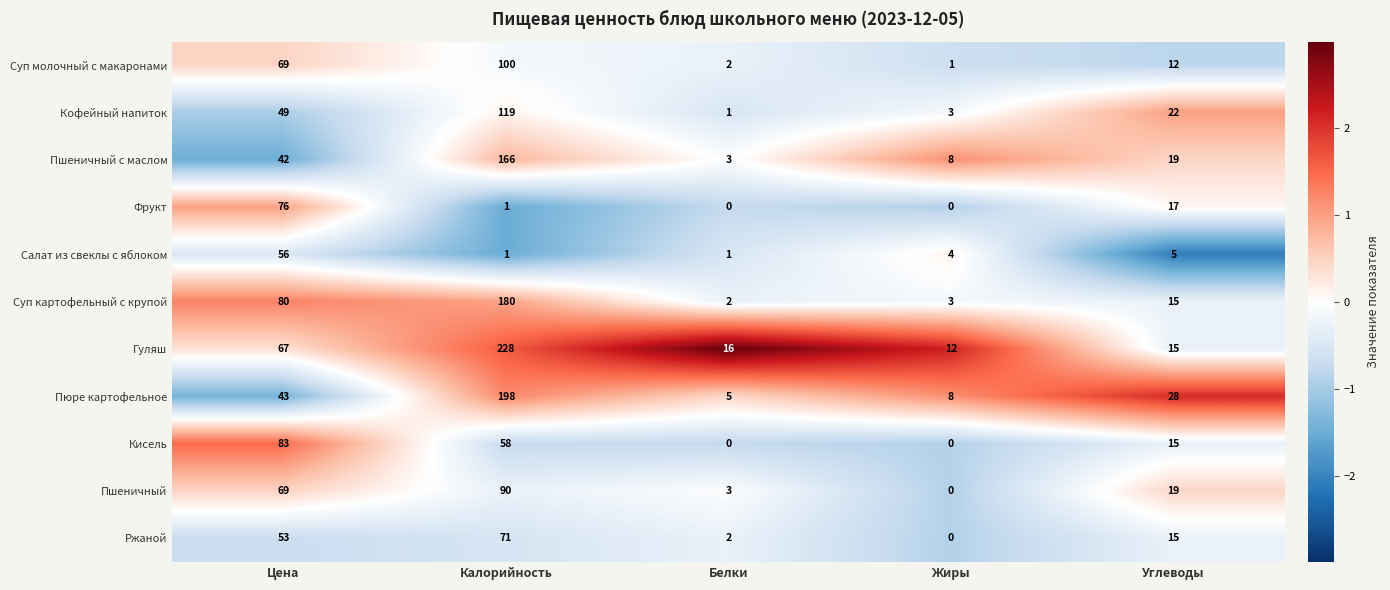

Which category has the highest value across all series?

Калорийность